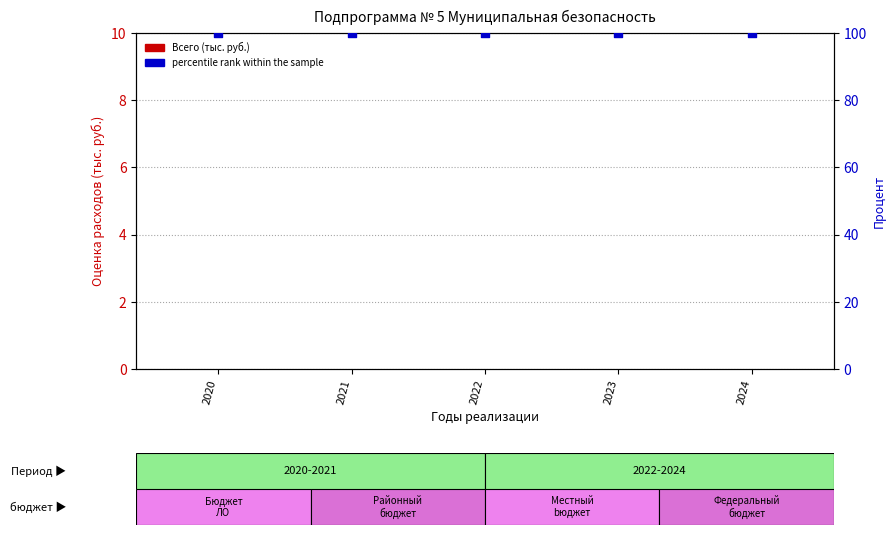

Which series reaches the maximum Y coordinate?

percentile rank within the sample